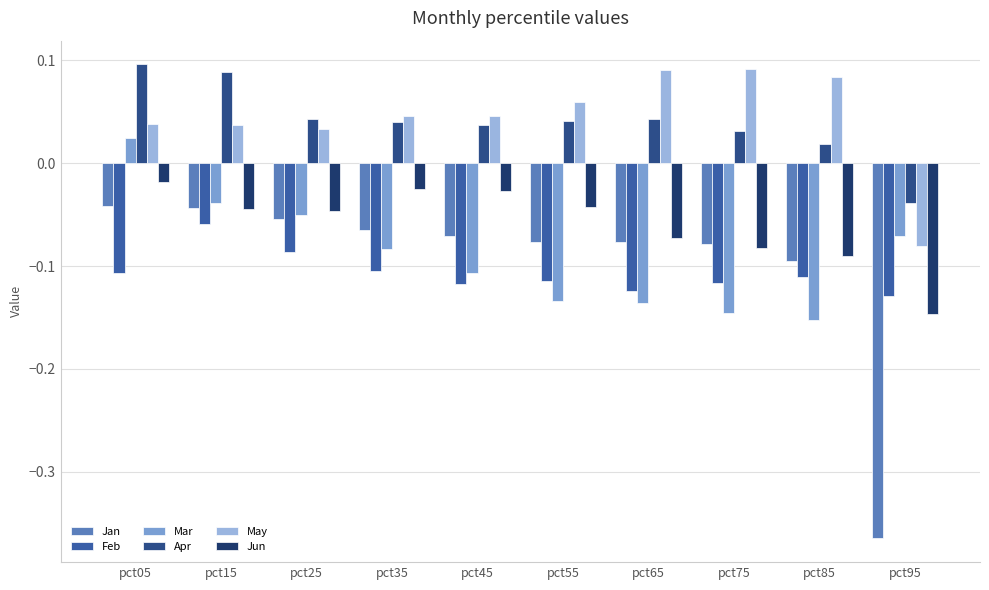

How many May values are between 0 and 1?

9